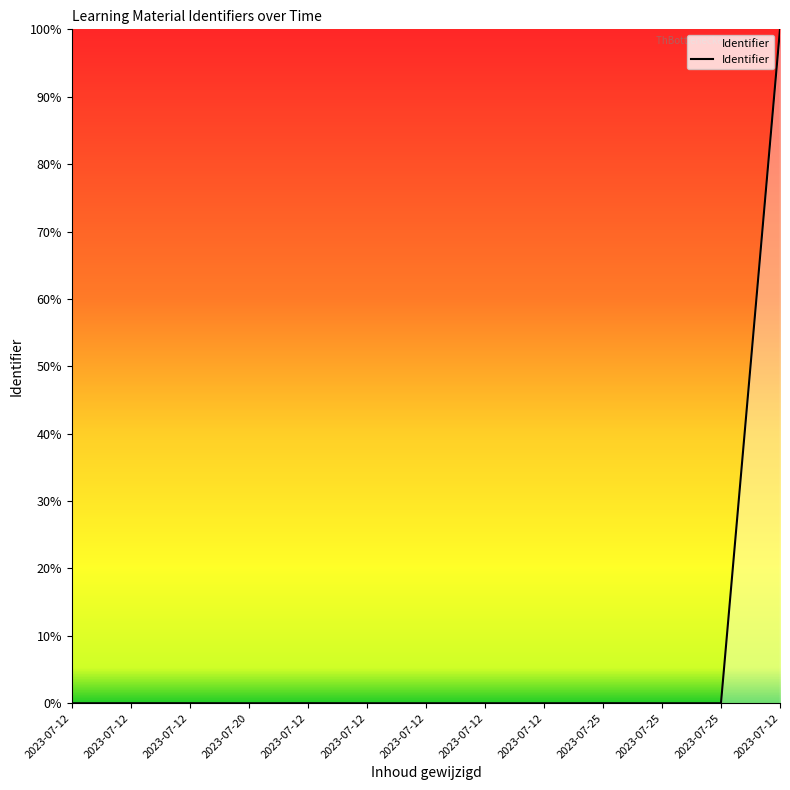

Which has a higher value, 2023-07-12 or 2023-07-12?

2023-07-12